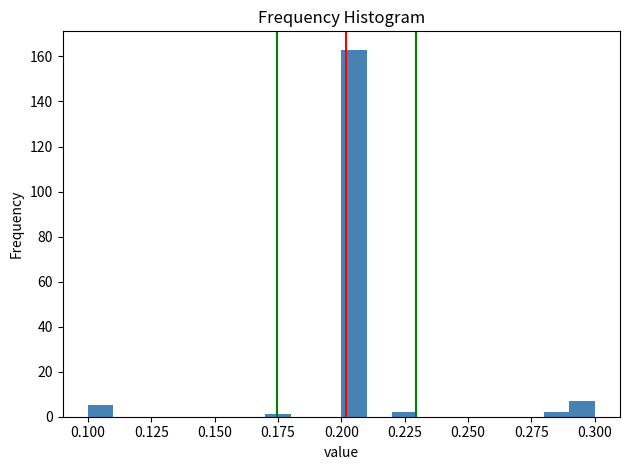

Read against the x-axis, roughly where is the centre of the tallest bar?

0.205